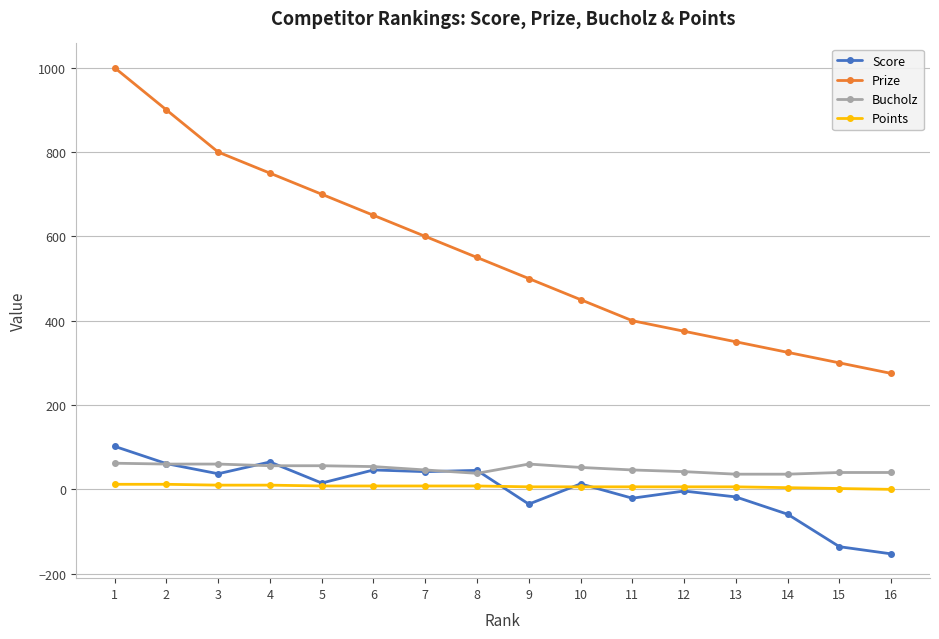

What is the difference between the Score values at 15 and 7?

178